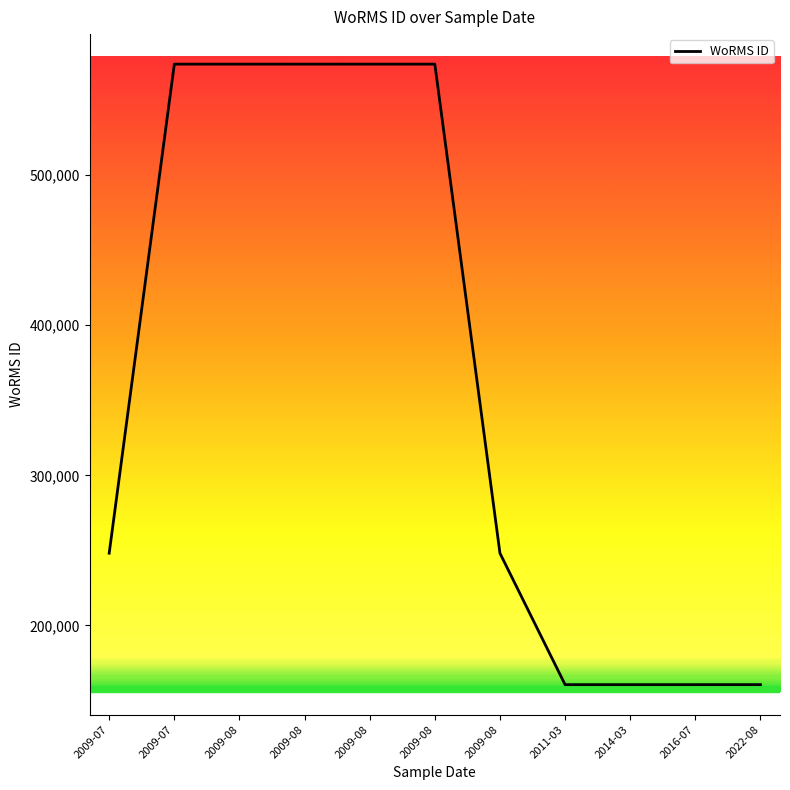

What is the ratio of the value at 2016-07 to the value at 2011-03?

1.0